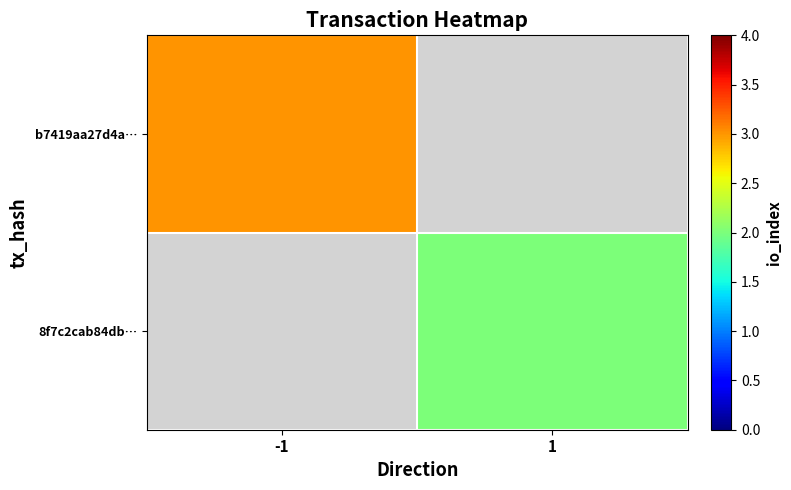

What is the minimum value for b7419aa27d4a…?

3.0